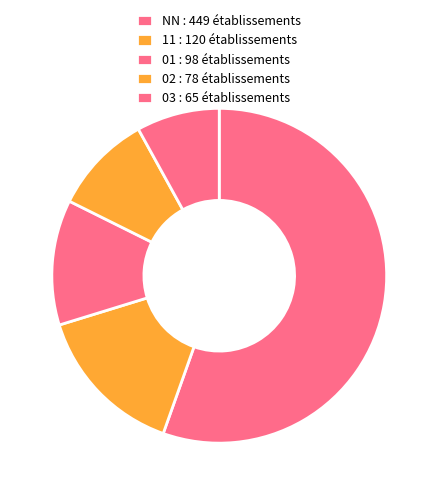

Count the number of slices in the pie.

5